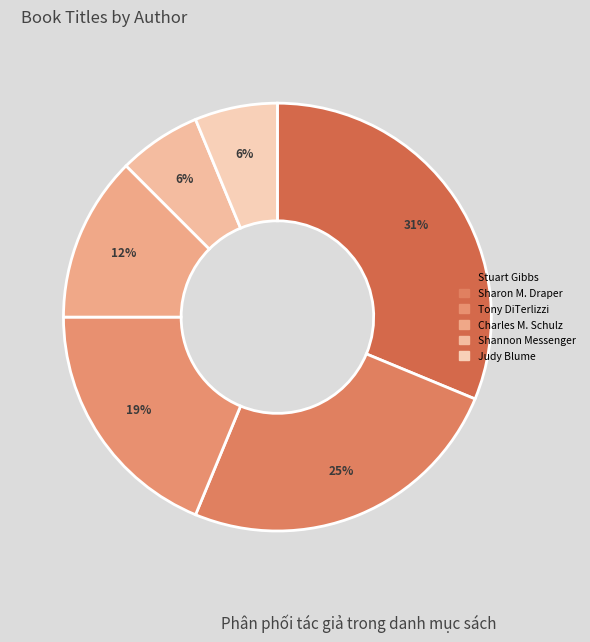

How many segments does this pie chart have?

6